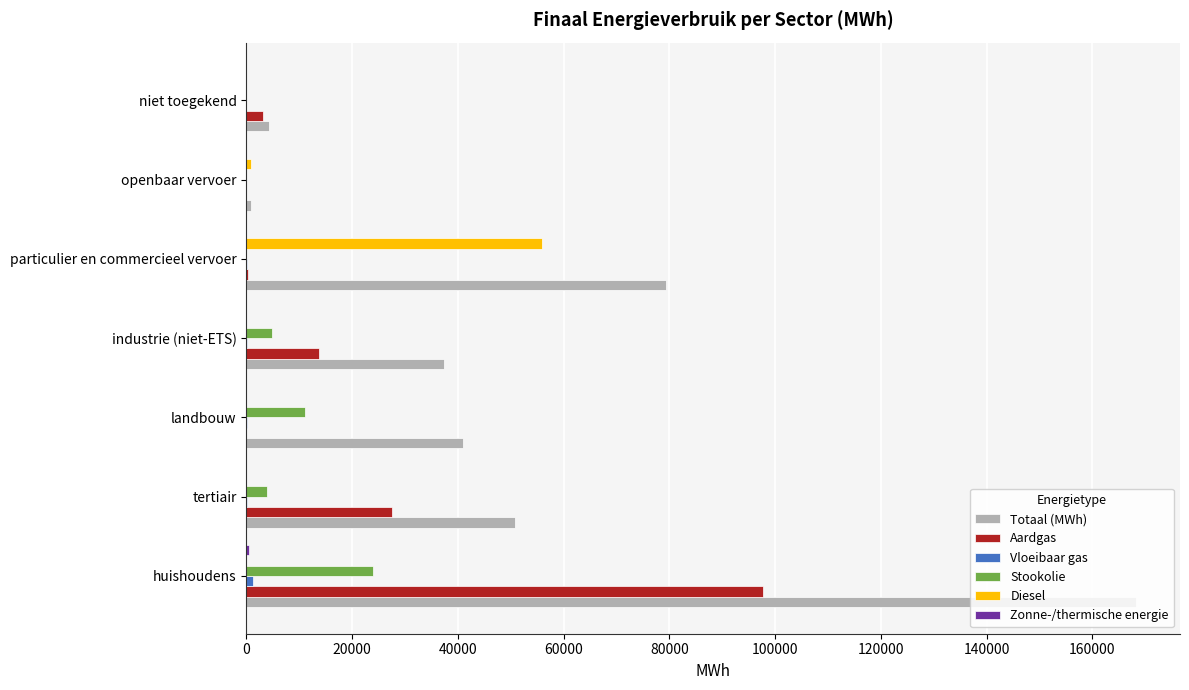

At which category is the sum across all series the highest?

huishoudens